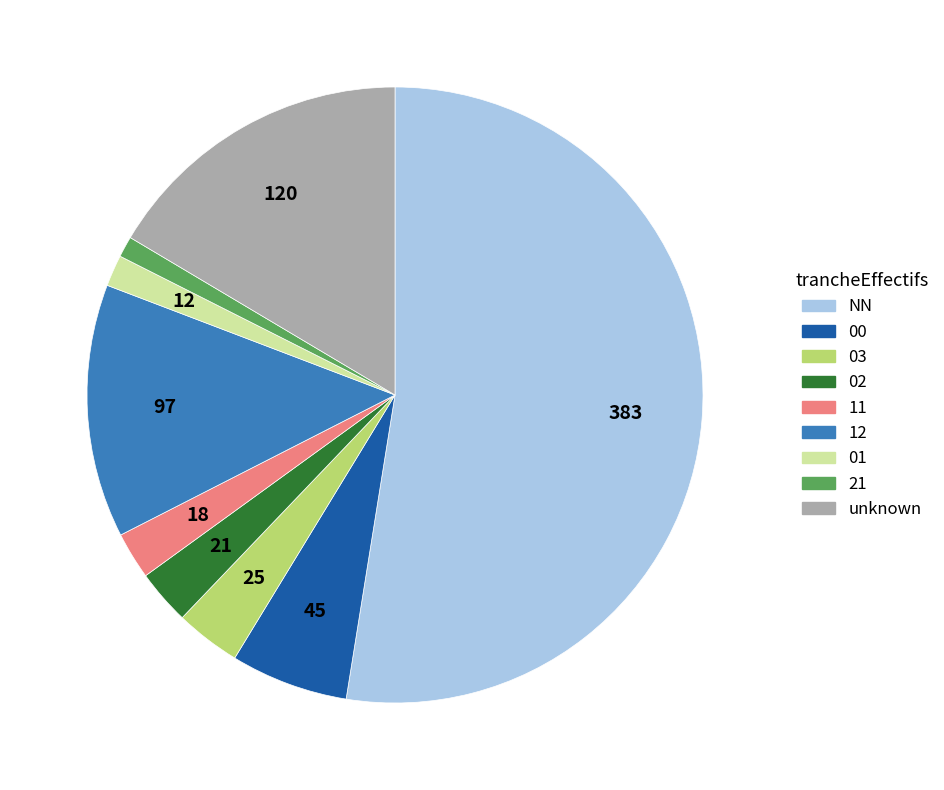

Count the number of slices in the pie.

9